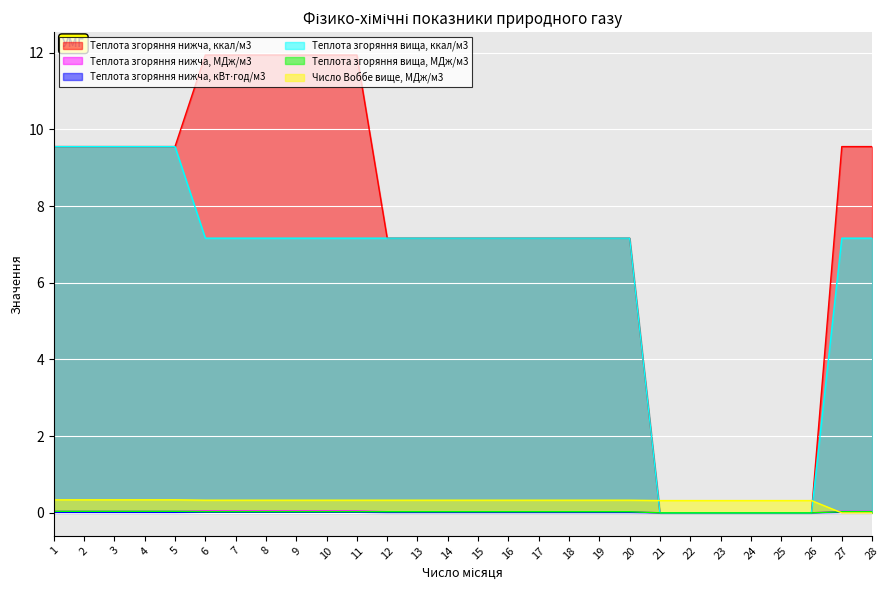

What is the sum of all Число Воббе вище, МДж/м3 values?

8.6